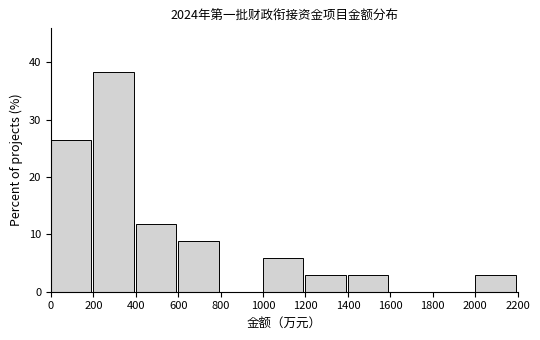

What is the height of the bar covering 400 to 600 on the x-axis? The values are not printed on the chart, so give them approximately, as read against the axis.

12